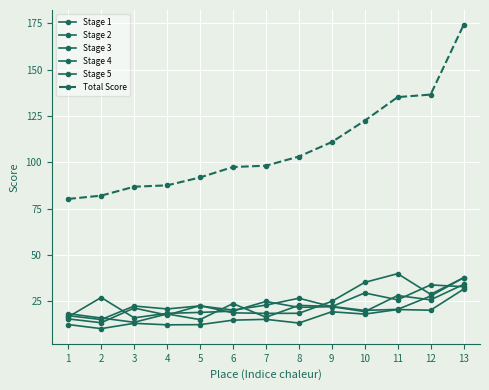

Which series has the largest total across all categories?

Total Score